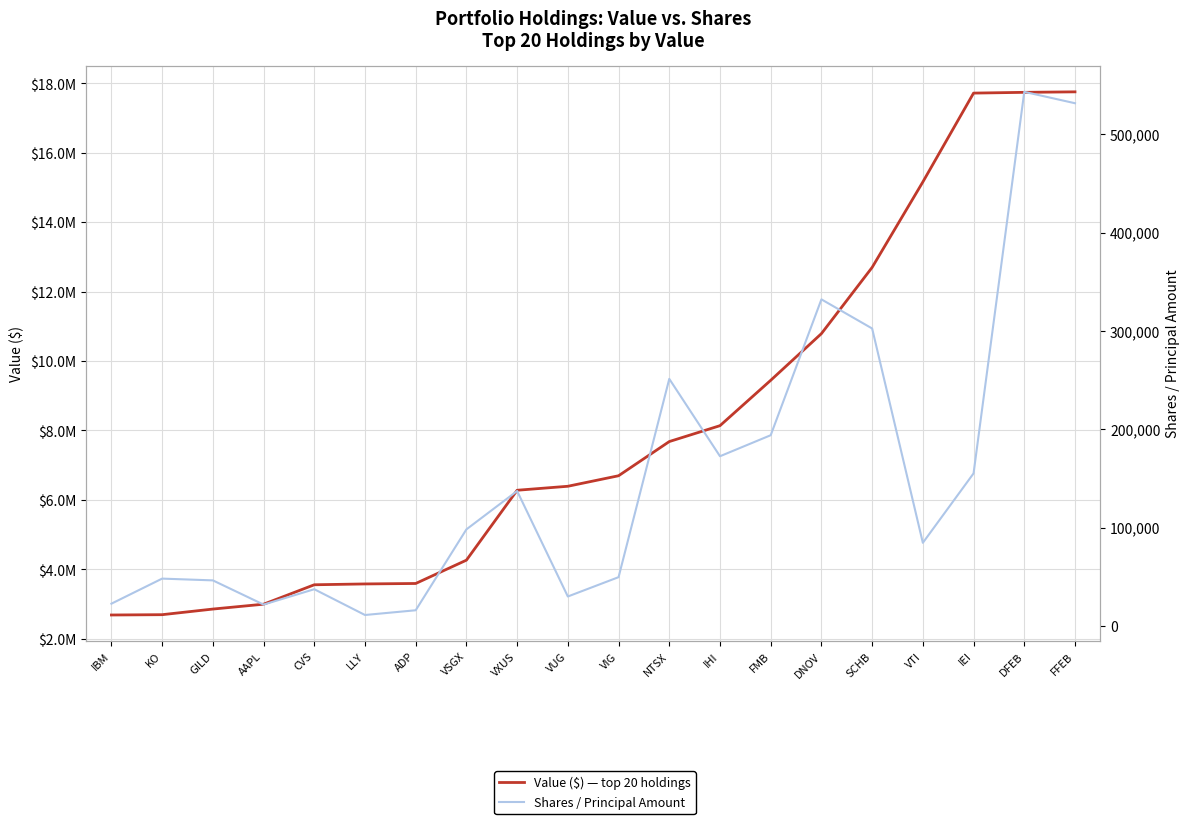

How many lines are shown in the chart?

2